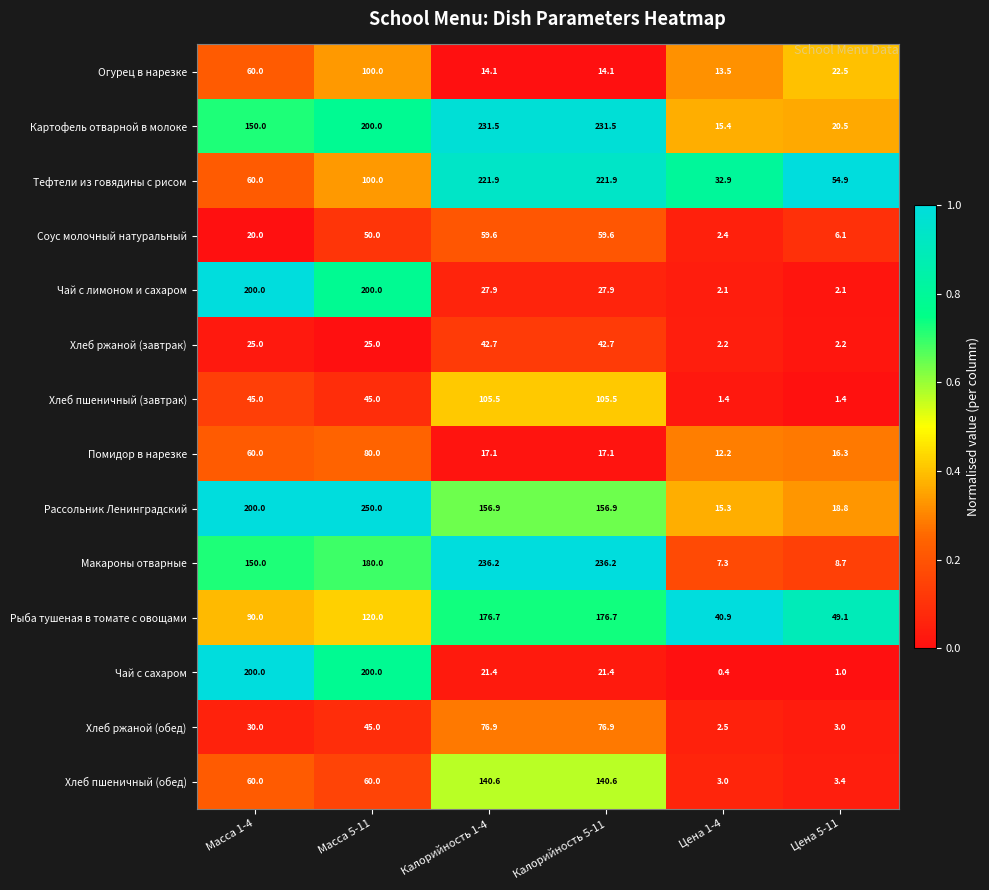

What is the spread (max minus min) of values at Калорийность 1-4?

222.1